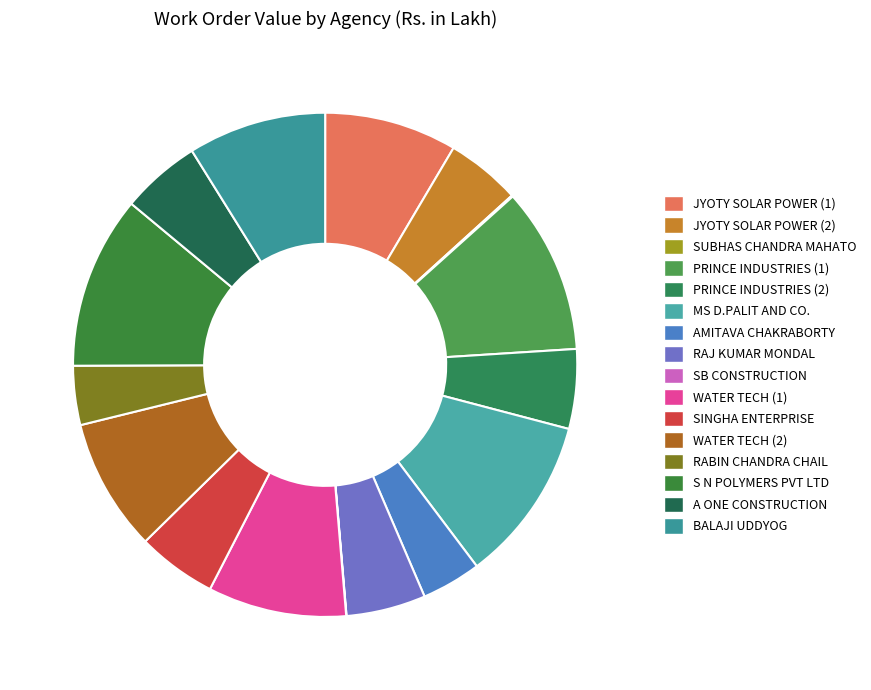

True or false: RAJ KUMAR MONDAL accounts for 5% of the total.

True